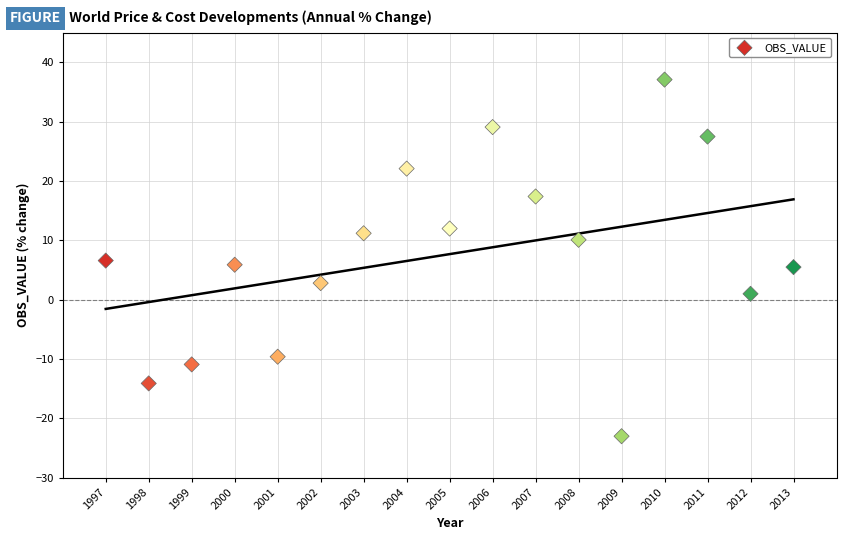

What is the range of X values (max minus min)?

16.0